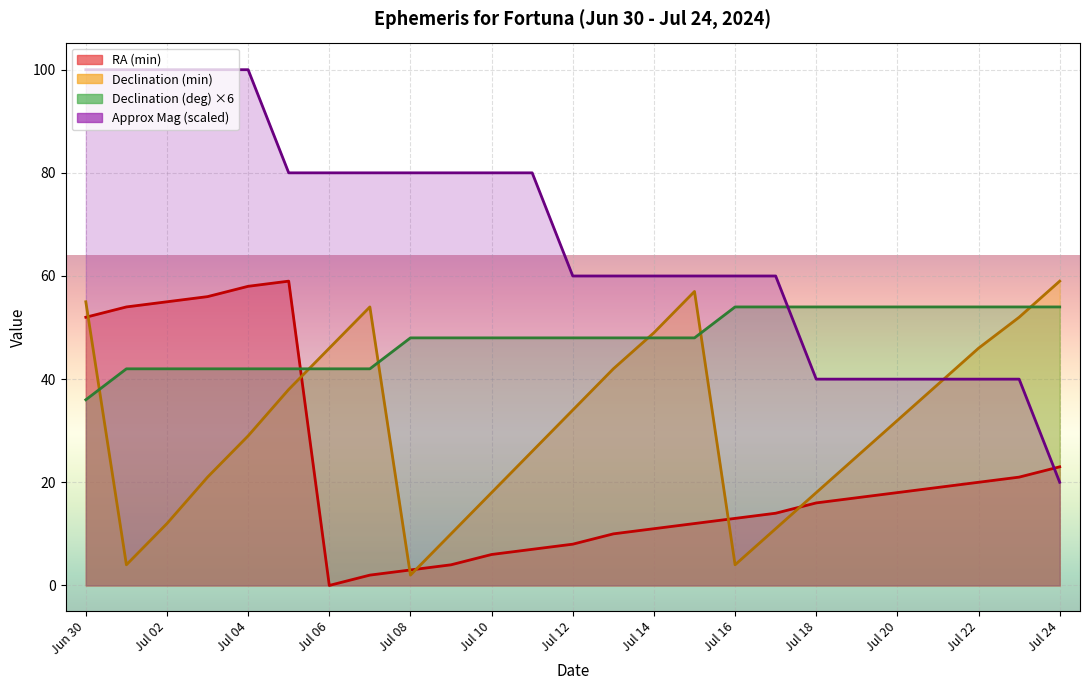

In Declination (min), how many points are lower than both neighbors (excluding endpoints)?

3